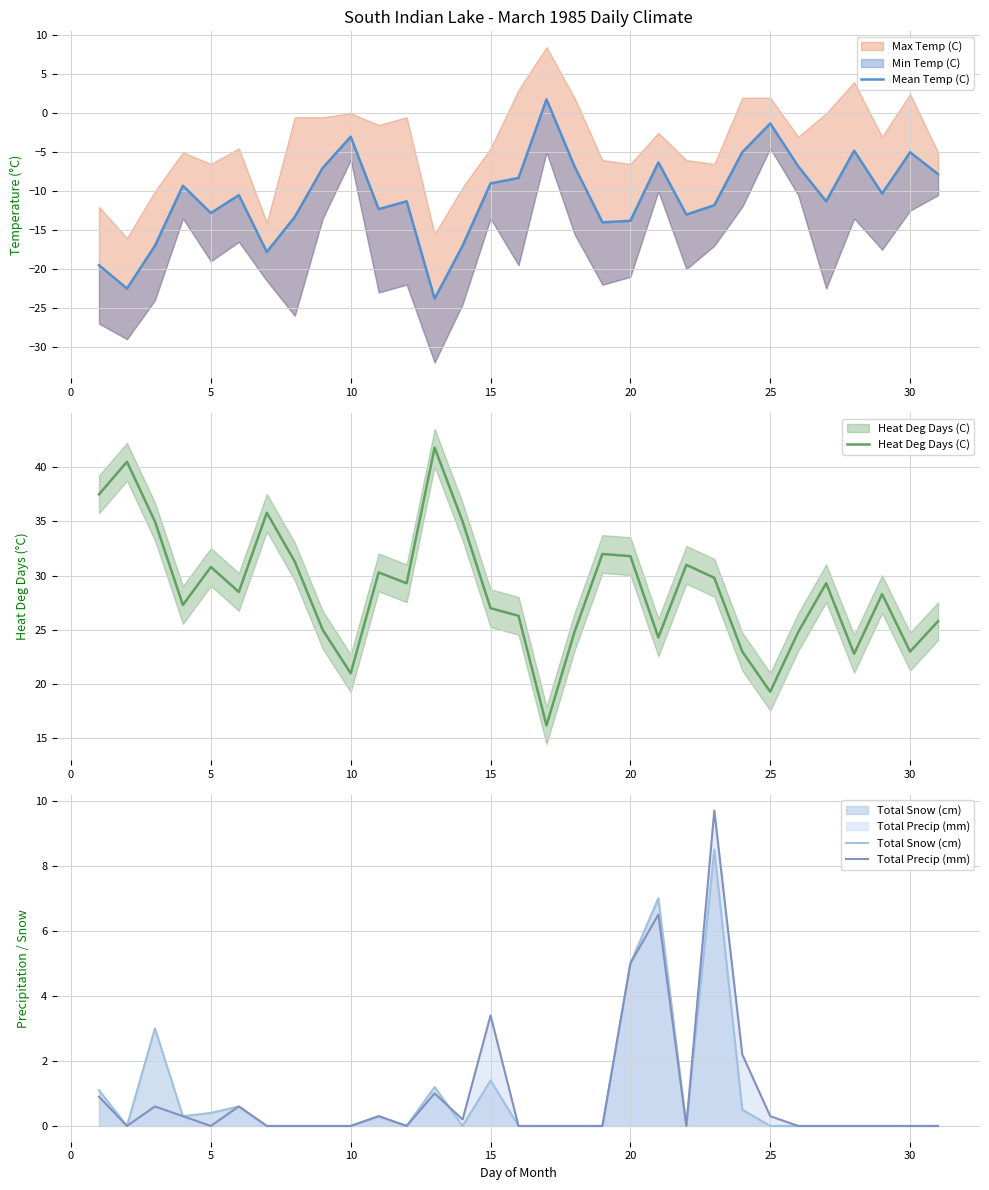

Where is Total Precip (mm) nearest to the value 4?

15